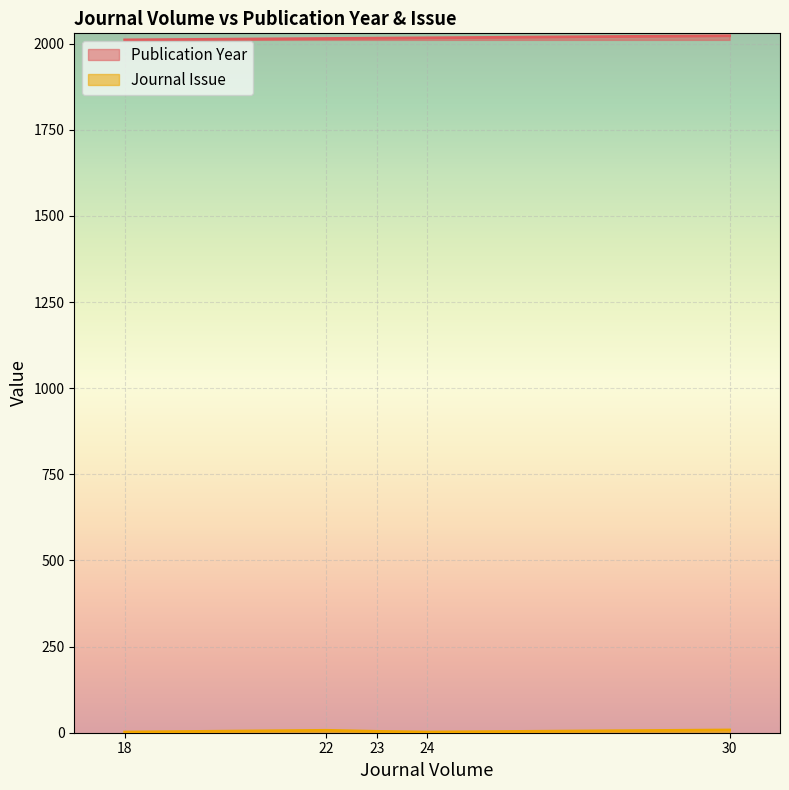

What is the difference between the maximum and second lowest values in the Journal Issue series?

6